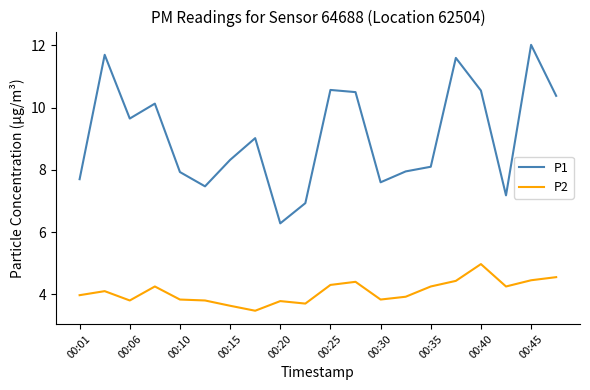

Rank the series by their average value, from lowest to highest.

P2, P1